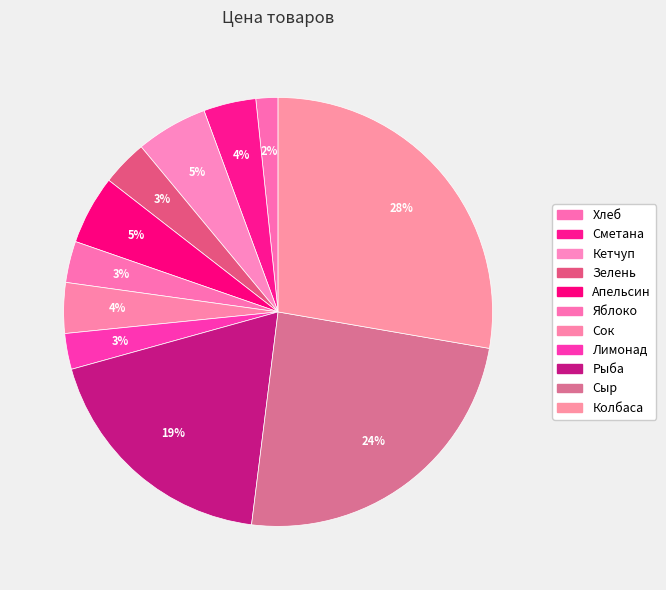

What percentage is the Рыба slice, to the nearest percent?

19%